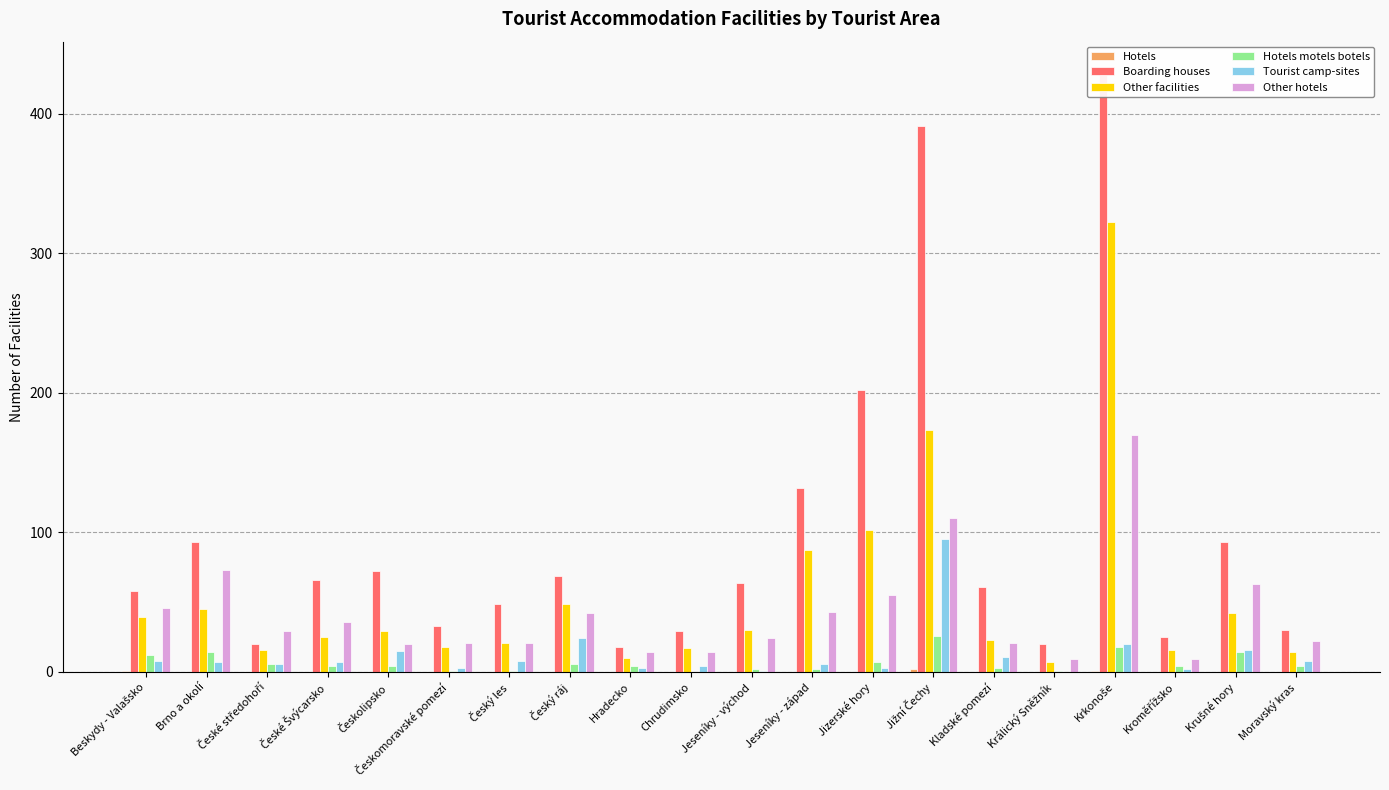

True or false: Other hotels has a value of 241 at Krkonoše.

False